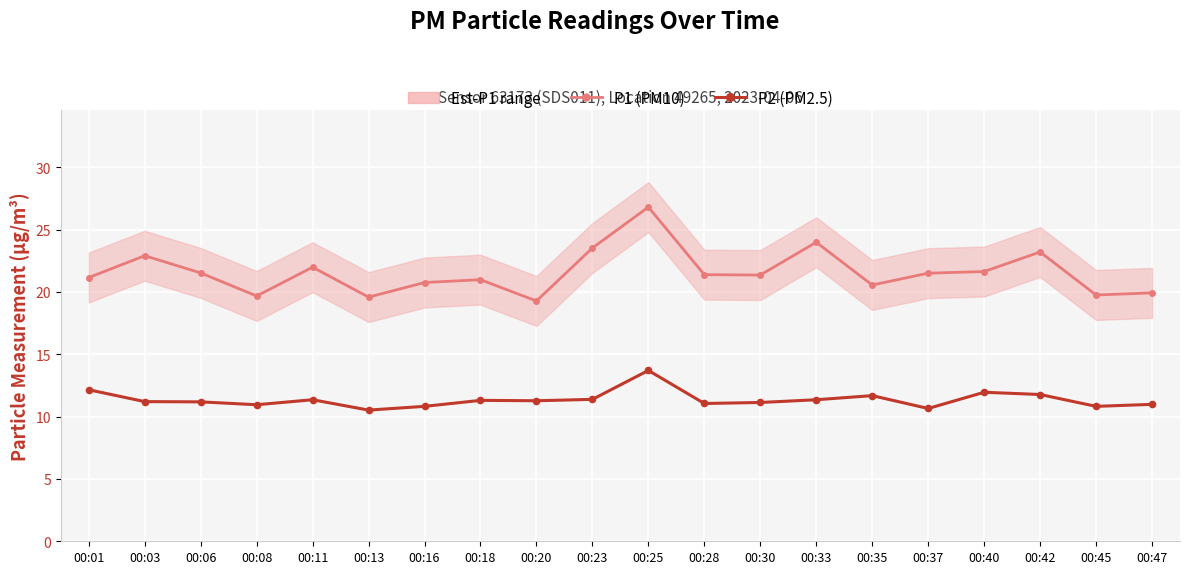

Reading left to right, list all the values displayed in this chart.

P1 (PM10): 00:01=21.1	00:03=22.9	00:06=21.5	00:08=19.7	00:11=22.0	00:13=19.6	00:16=20.8	00:18=21.0	00:20=19.3	00:23=23.5	00:25=26.8	00:28=21.4	00:30=21.4	00:33=24.0	00:35=20.6	00:37=21.5	00:40=21.6	00:42=23.2	00:45=19.8	00:47=19.9
P2 (PM2.5): 00:01=12.2	00:03=11.2	00:06=11.2	00:08=10.9	00:11=11.3	00:13=10.5	00:16=10.8	00:18=11.3	00:20=11.3	00:23=11.4	00:25=13.7	00:28=11.1	00:30=11.1	00:33=11.3	00:35=11.7	00:37=10.7	00:40=11.9	00:42=11.8	00:45=10.8	00:47=11.0